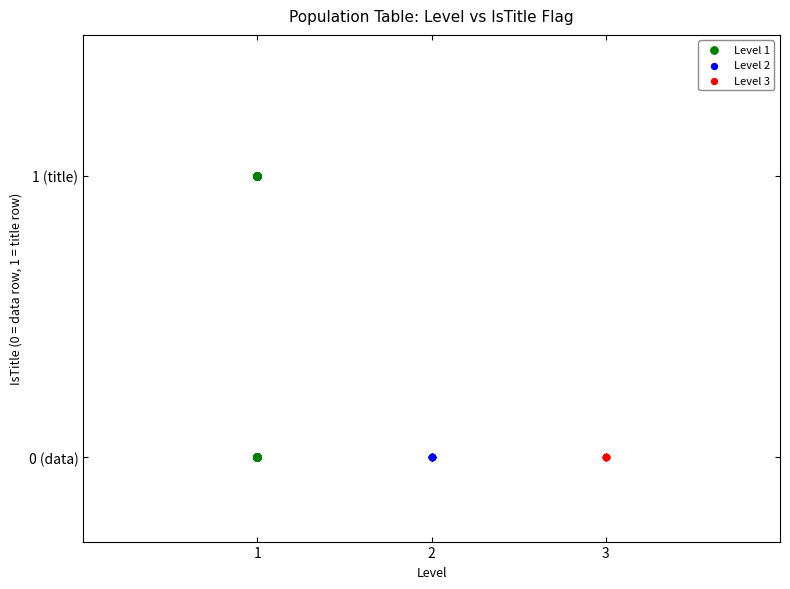

What are all the series names shown in the legend?

Level 1, Level 2, Level 3